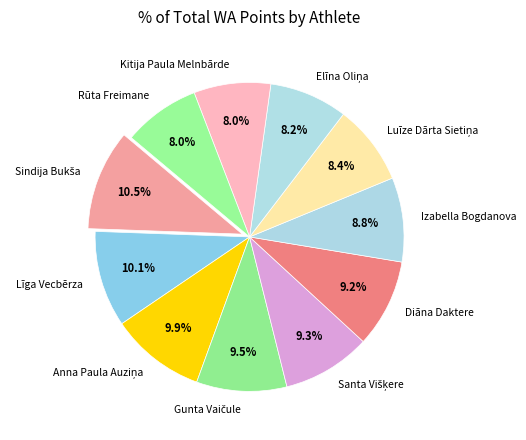

To the nearest percent, what is the combined percentage of Rūta Freimane and Izabella Bogdanova?

17%